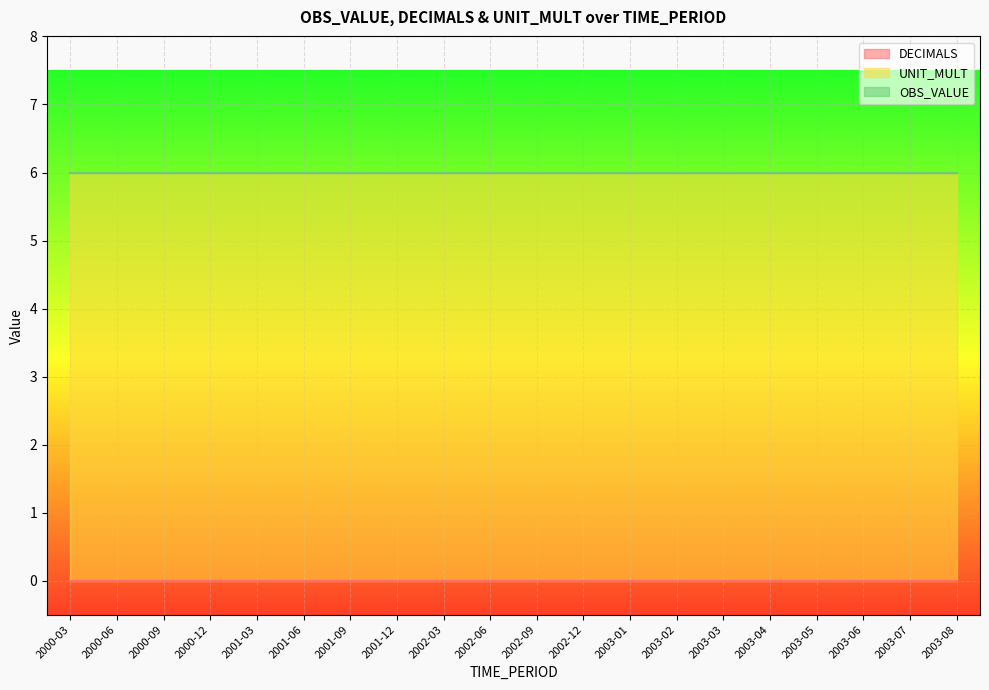

What are all the series names shown in the legend?

DECIMALS, UNIT_MULT, OBS_VALUE